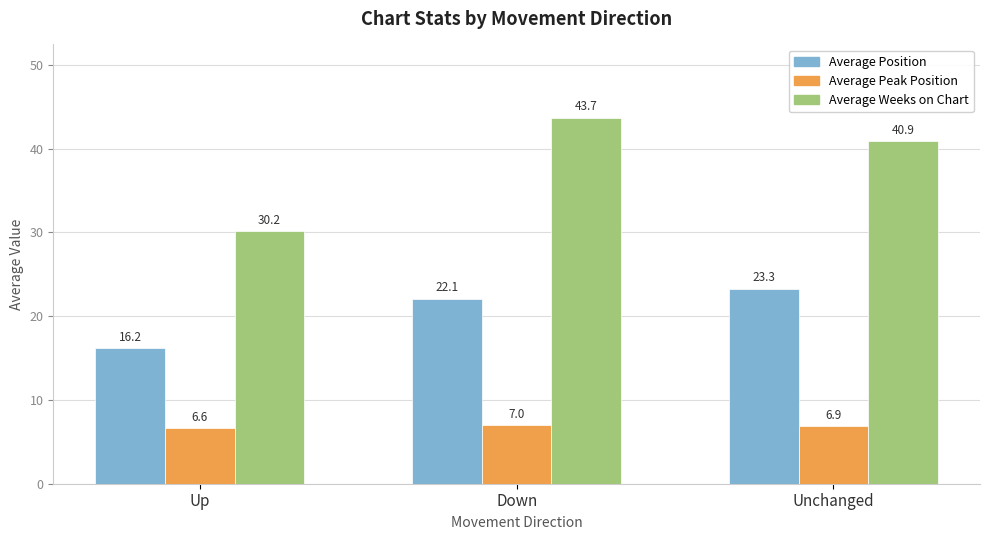

How many values in the Average Position series are below 22?

1